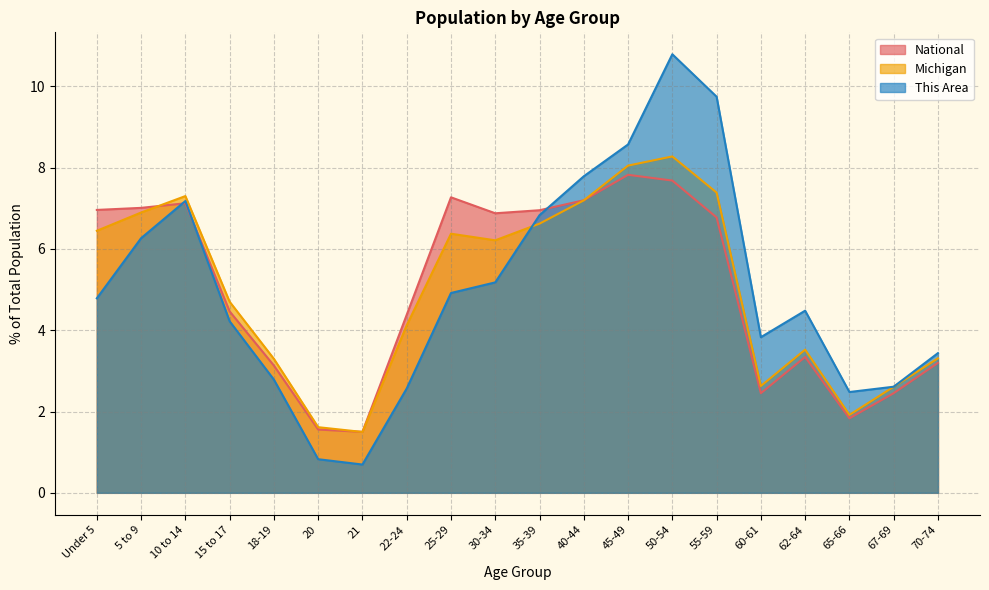

What is the label of the 7th point from the left?

21